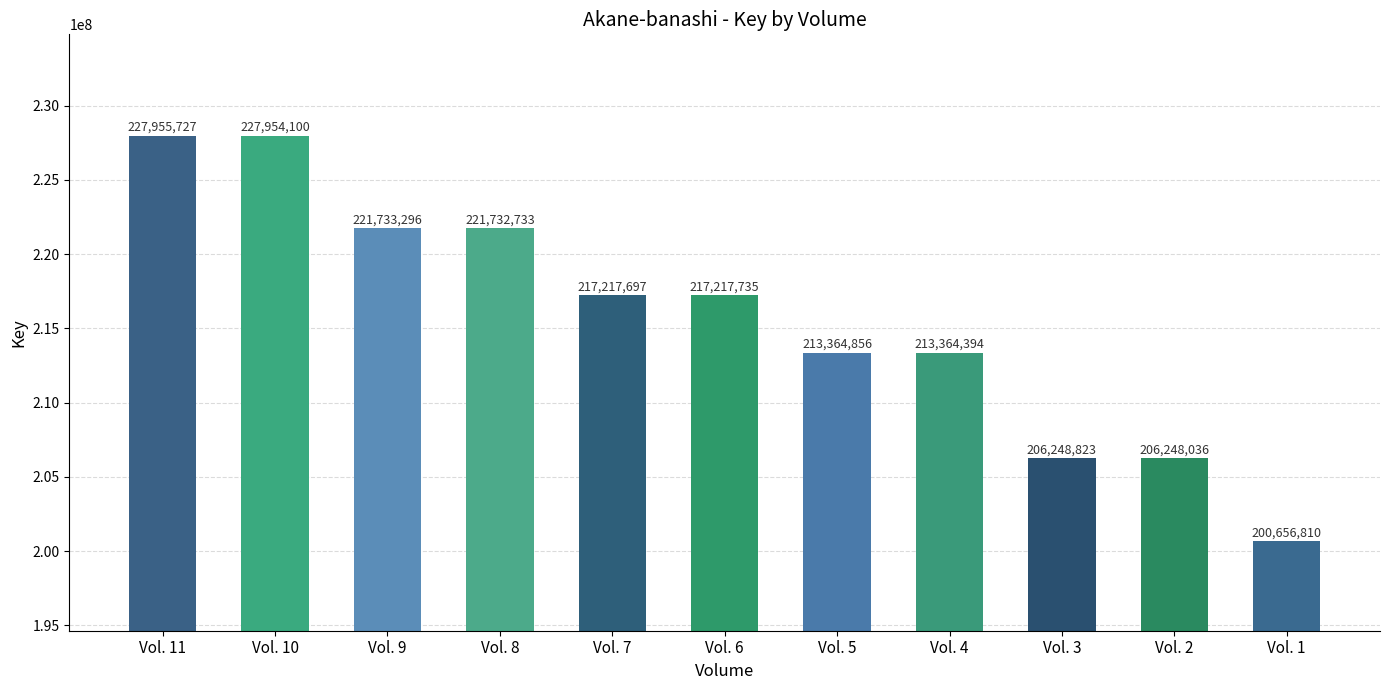

How many data points does each series have?

11